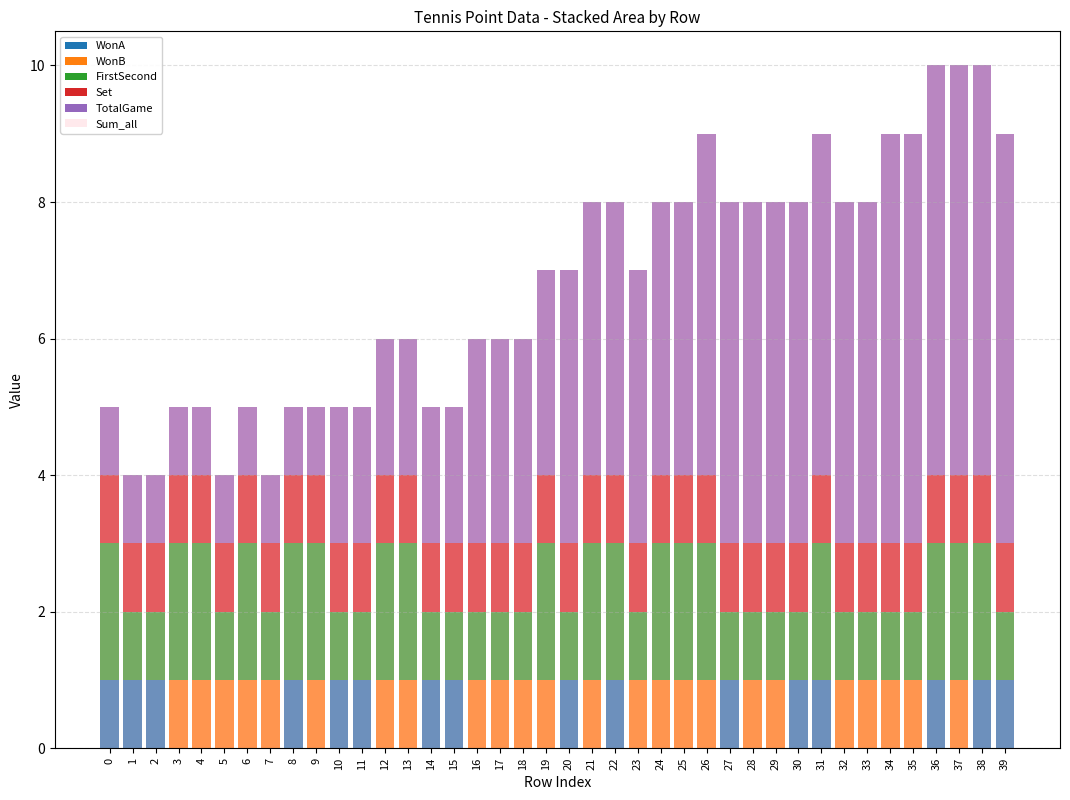

At which label is TotalGame closest to 3?

16